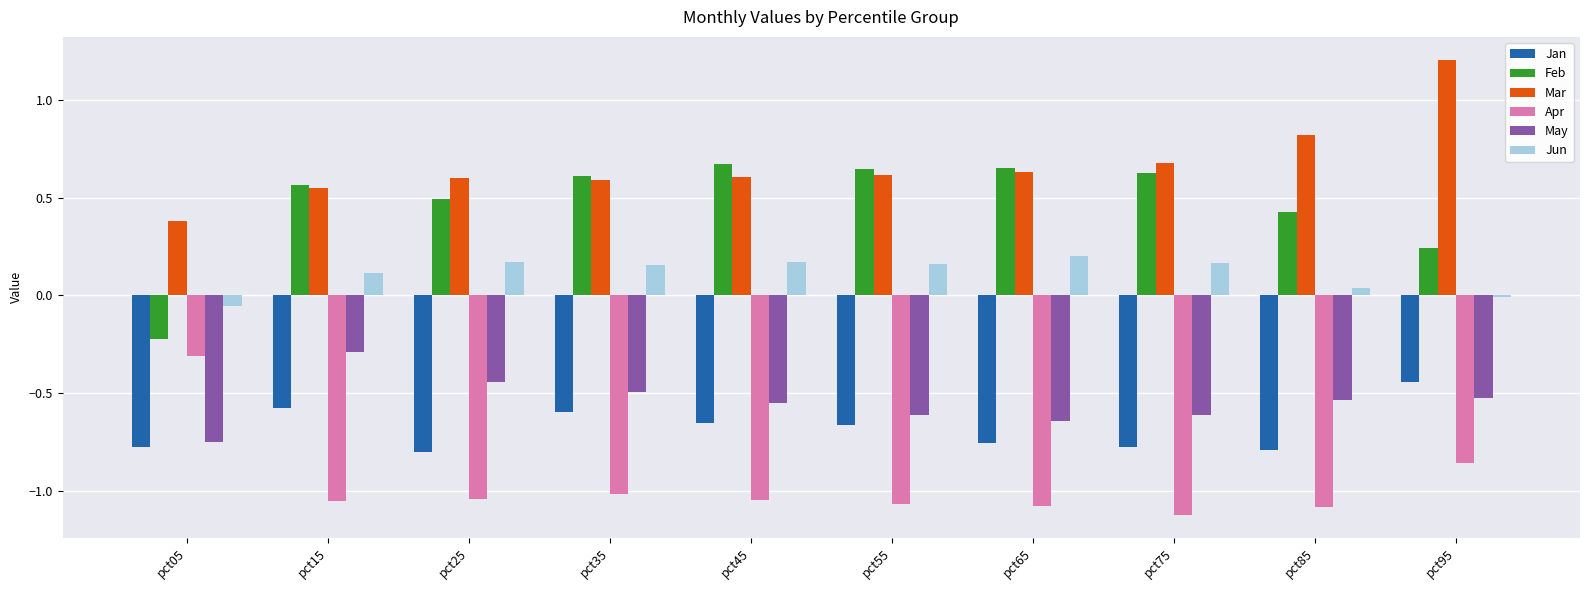

Where does the Feb series first go above 0?

pct15